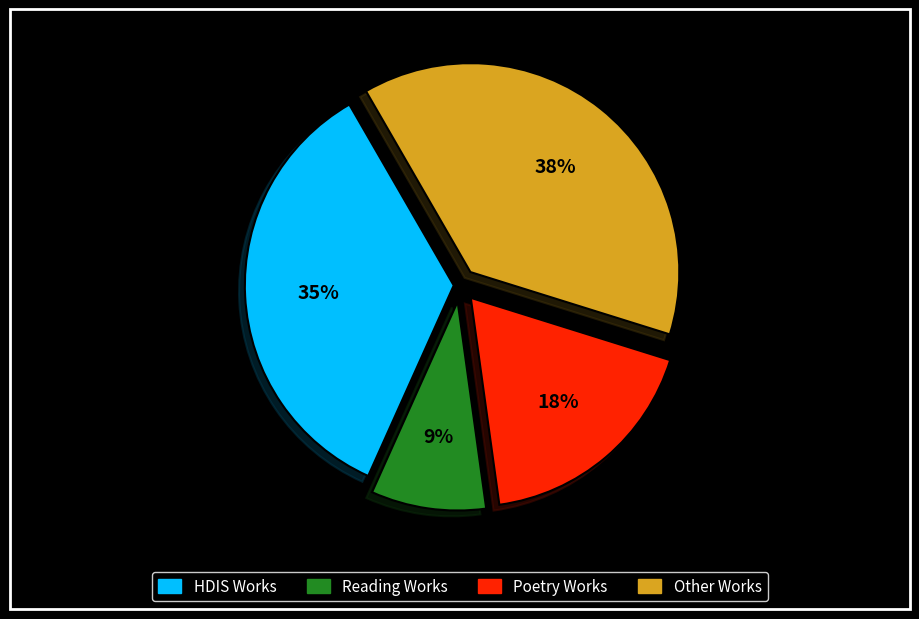

Does any single category account for the majority?

No